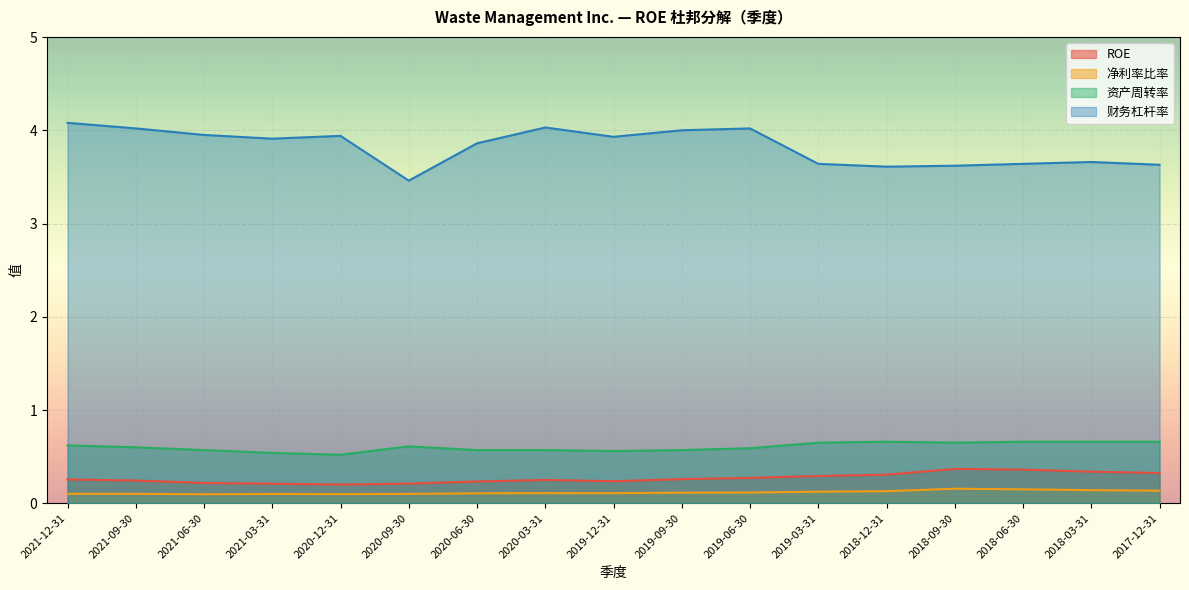

Count the 净利率比率 values in the range 0 to 1.

17